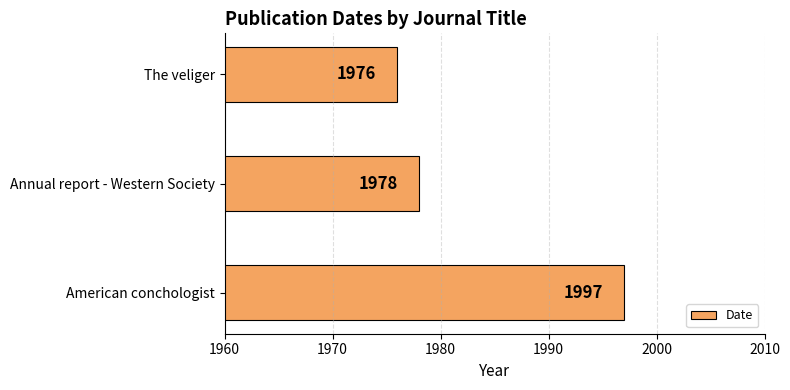

How many series are shown in this chart?

1